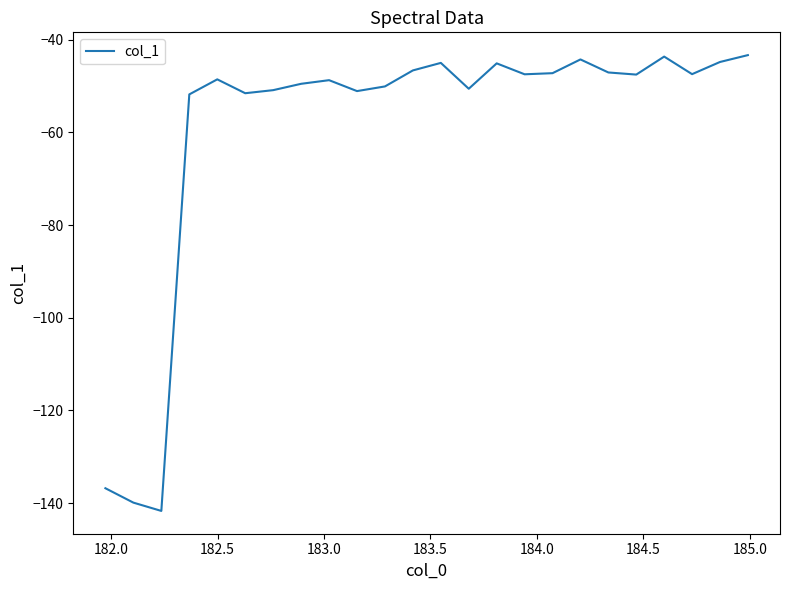

How many lines are shown in the chart?

1